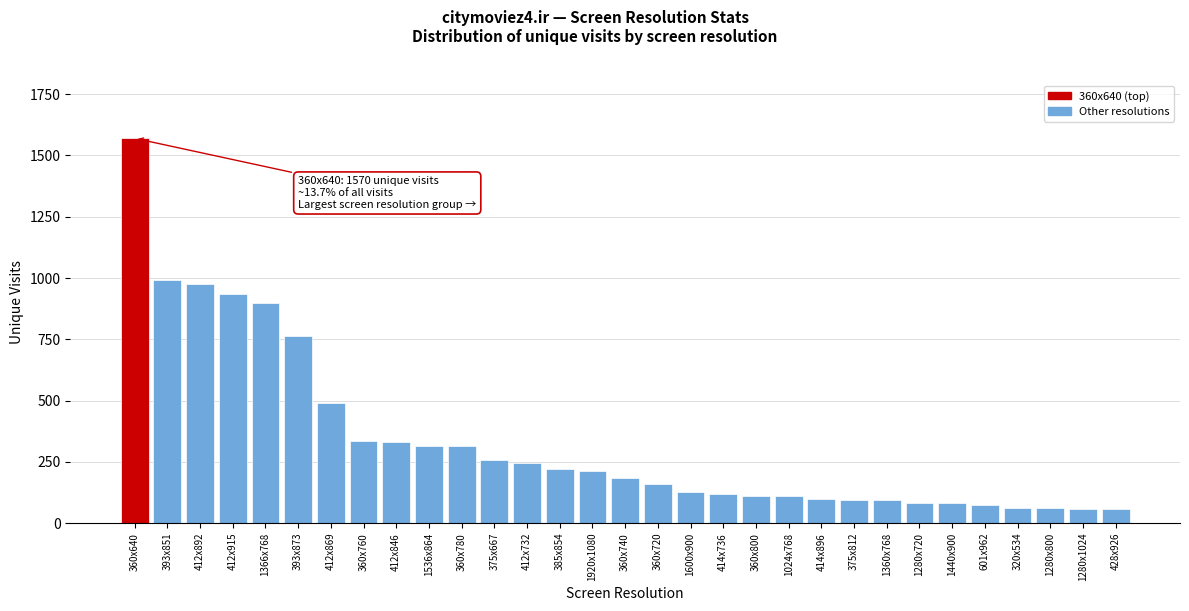

Is it true that the value at 414x736 is 186?

False